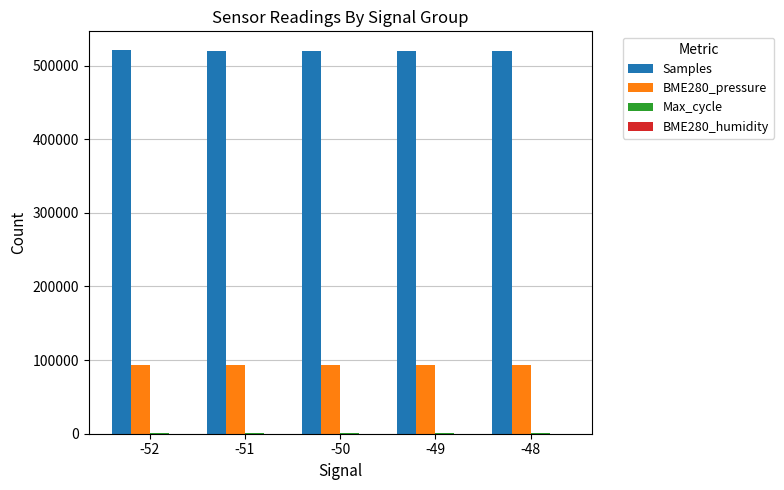

What is the total value across all series at -48?

614388.8